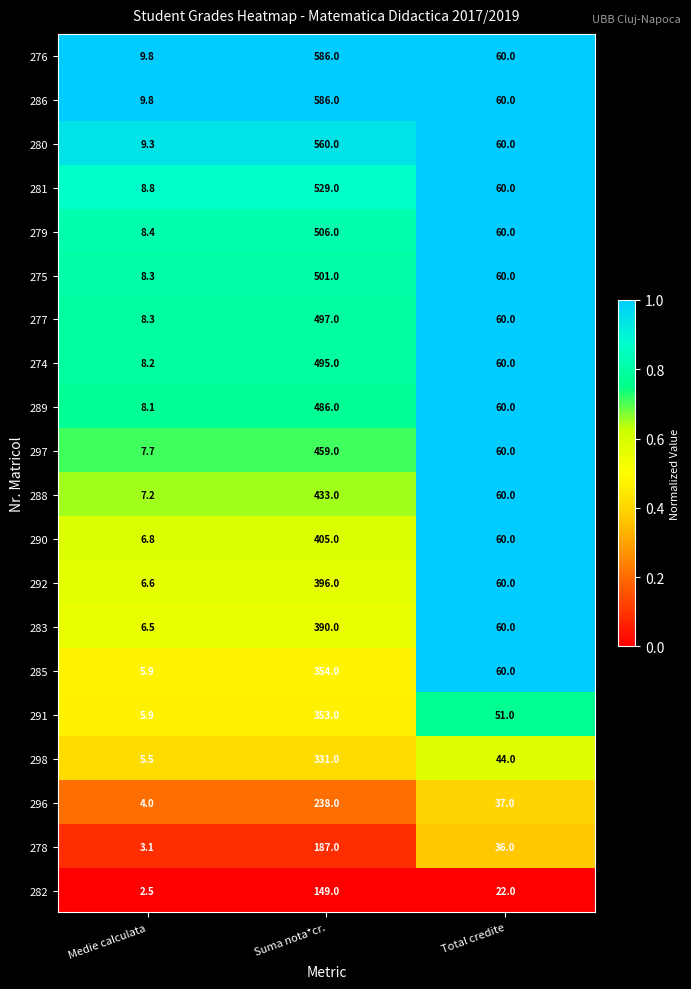

At which category is the sum across all series the highest?

Suma nota*cr.